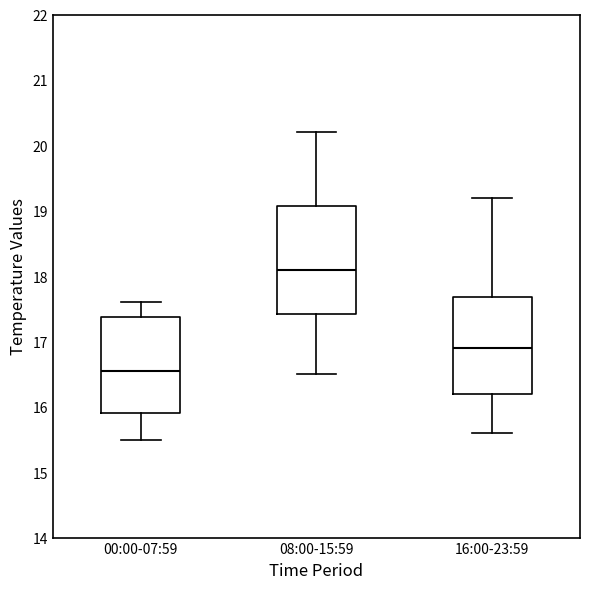

Where does the upper whisker of the box for 08:00-15:59 end on the y-axis? The values are not printed on the chart, so give them approximately, as read against the axis.

20.2